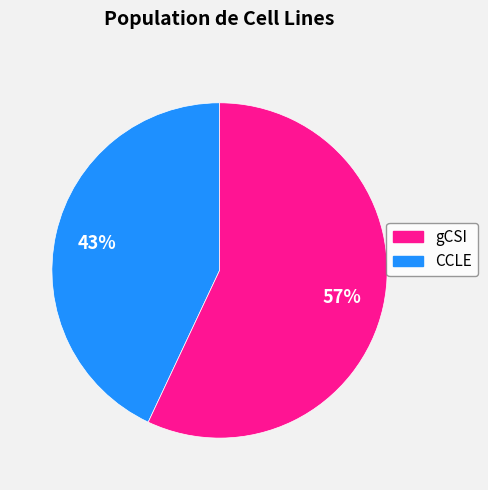

To the nearest percent, what is the average slice percentage?

50%